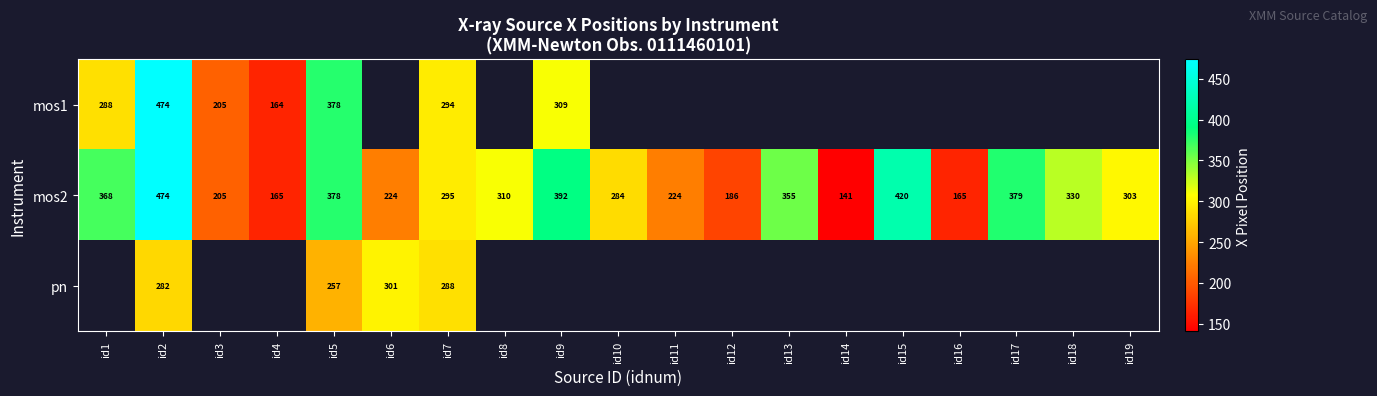

How many data points does each series have?

19